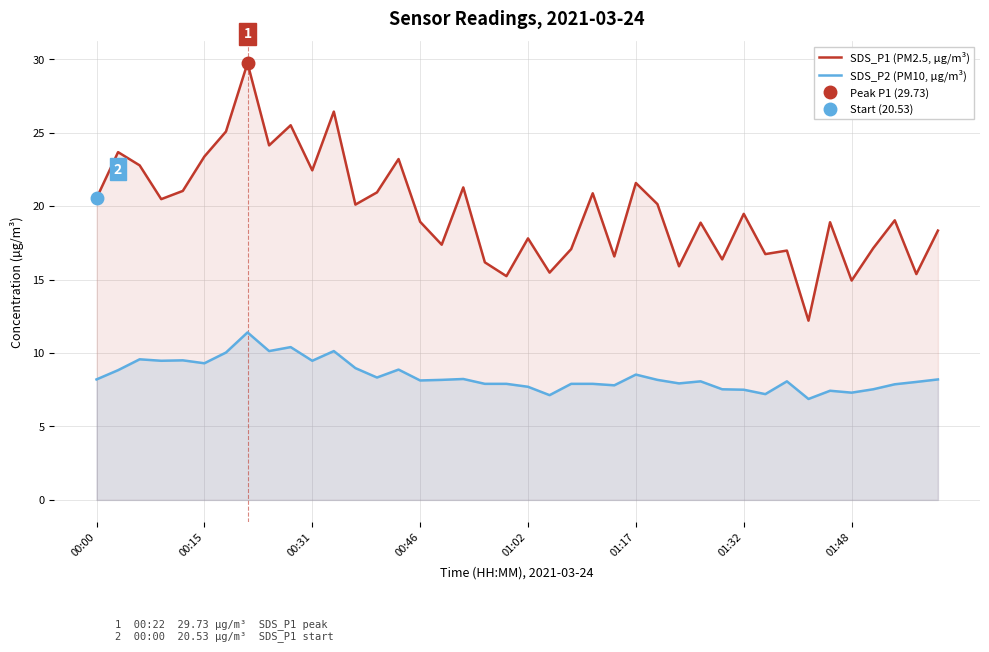

What is the lowest value of the SDS_P1 (PM2.5, µg/m³) series?

12.2